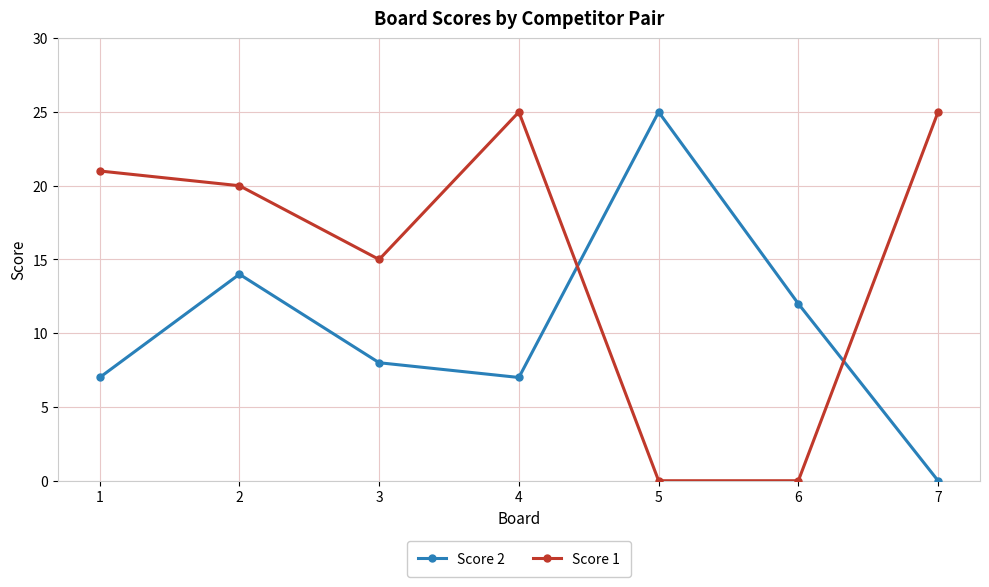

True or false: Score 1 has a value of -9 at 5.

False